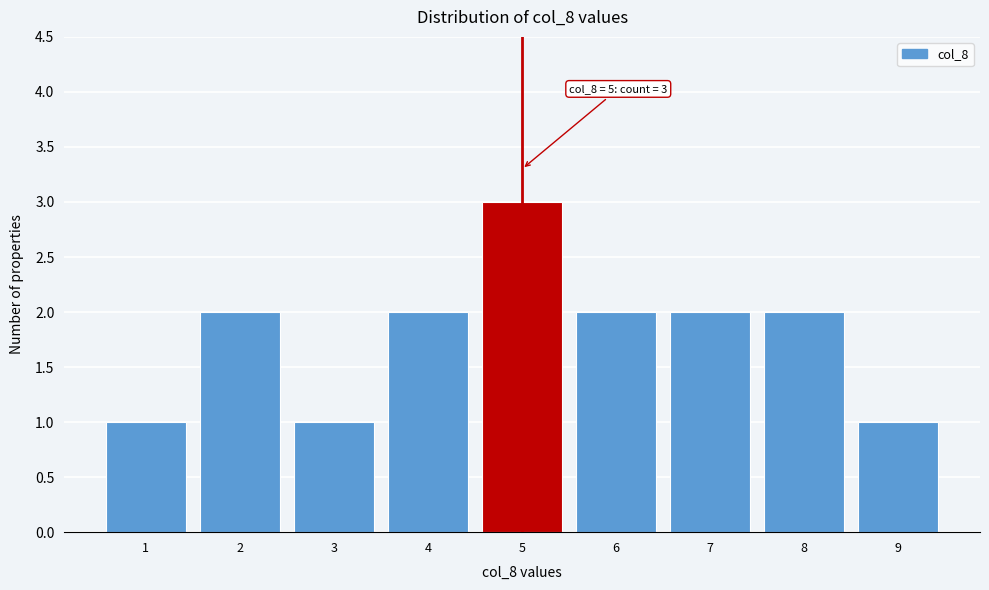

Reading right to left, list all the values displayed in this chart.

1	2	2	2	3	2	1	2	1